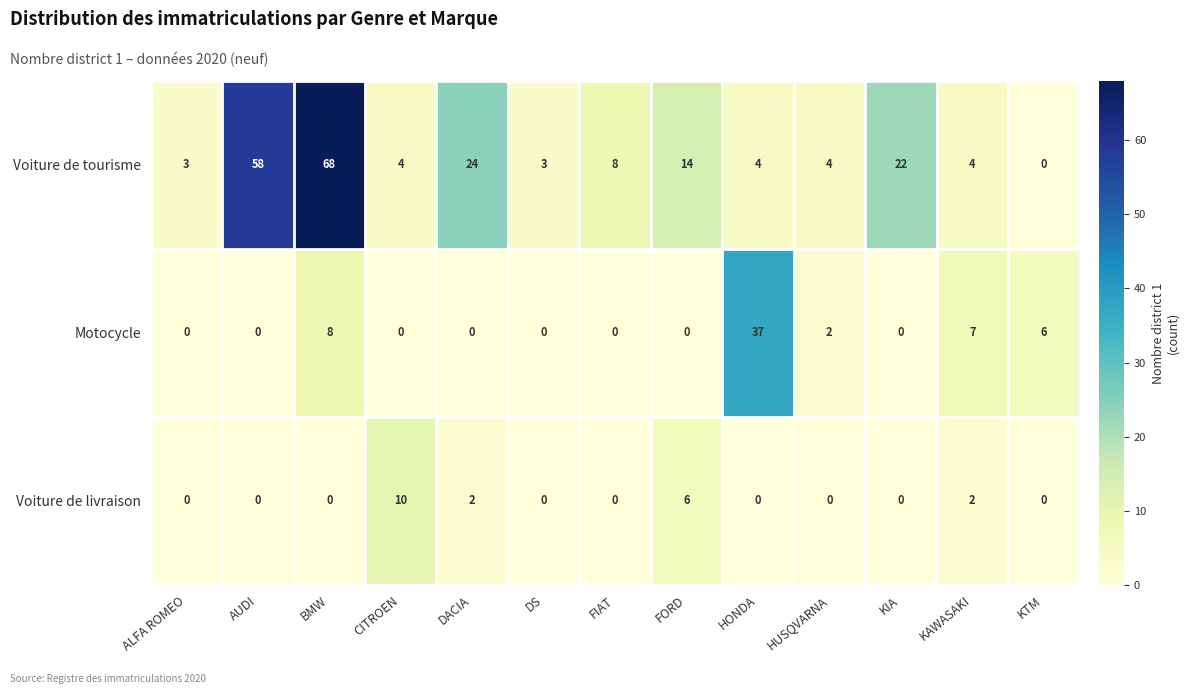

What is the sum of all Voiture de livraison values?

20